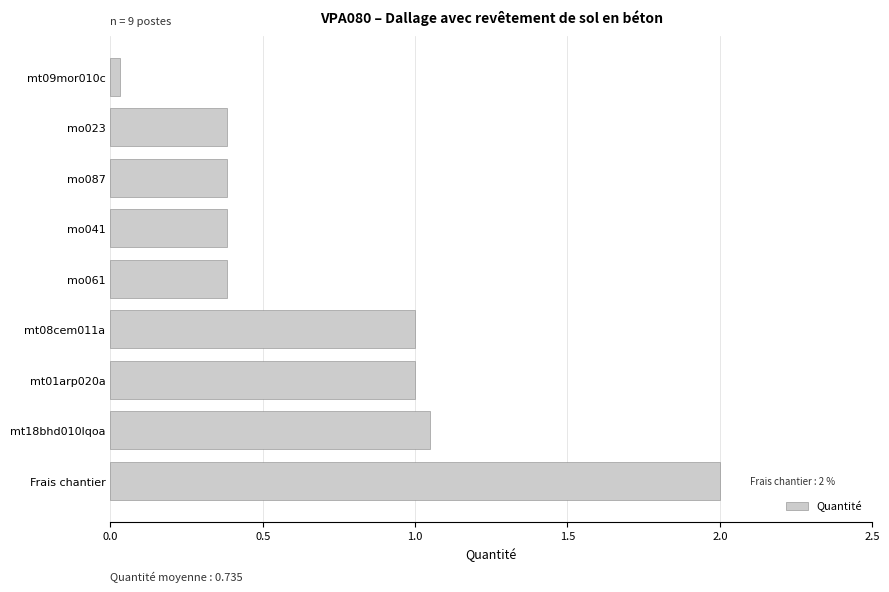

Which label corresponds to the smallest value in the chart?

mt09mor010c